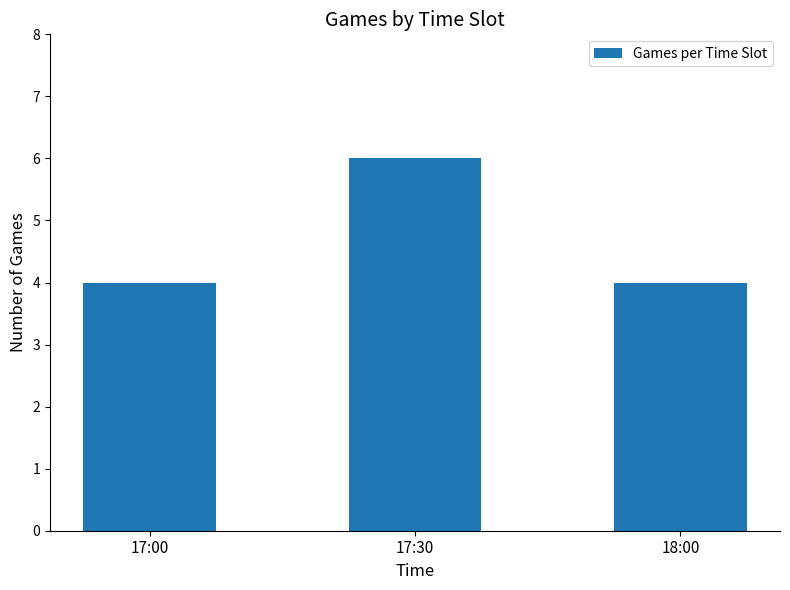

Between 17:30 and 18:00, which is larger?

17:30